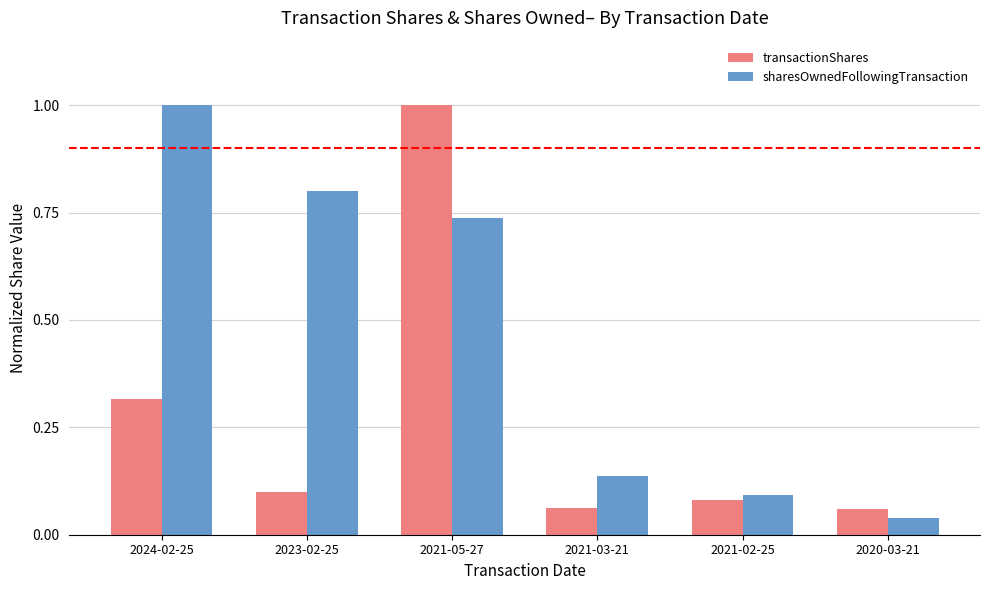

Which series has the largest total across all categories?

sharesOwnedFollowingTransaction